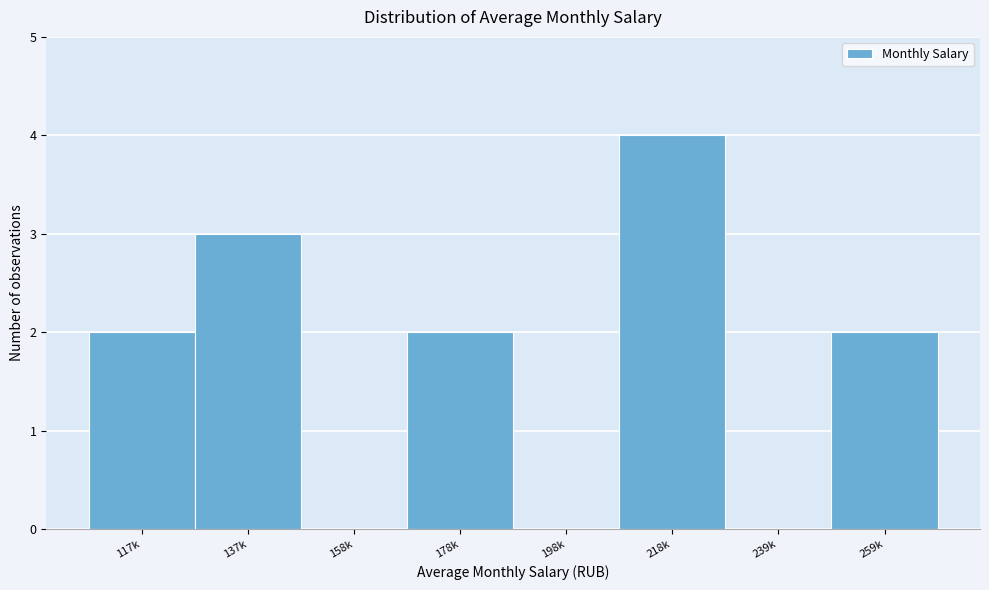

Reading right to left, what are all the values shown in this chart?

259k=2	239k=0	218k=4	198k=0	178k=2	158k=0	137k=3	117k=2